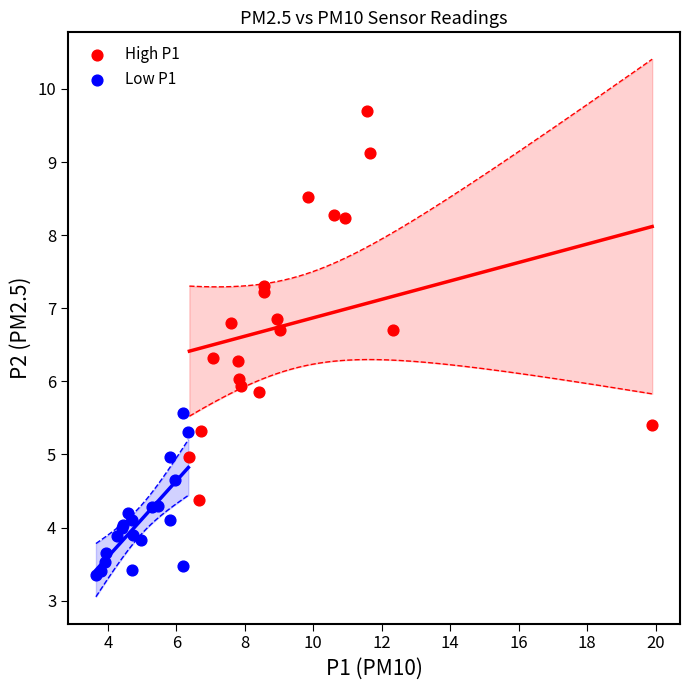

Which series reaches the maximum Y coordinate?

High P1